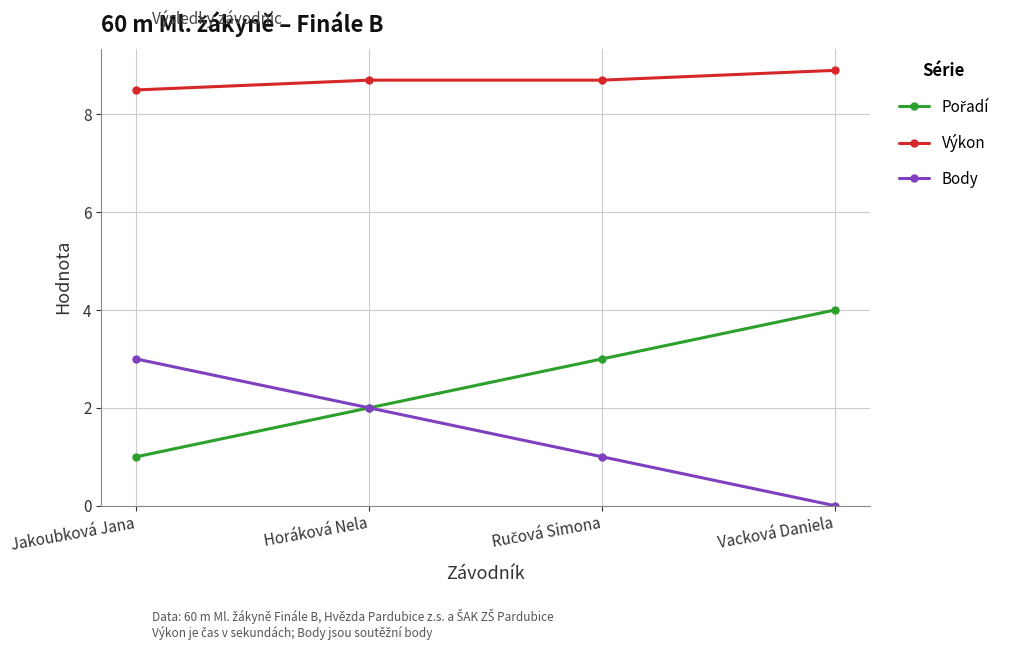

What is the difference between the highest and lowest values at Jakoubková Jana?

7.5